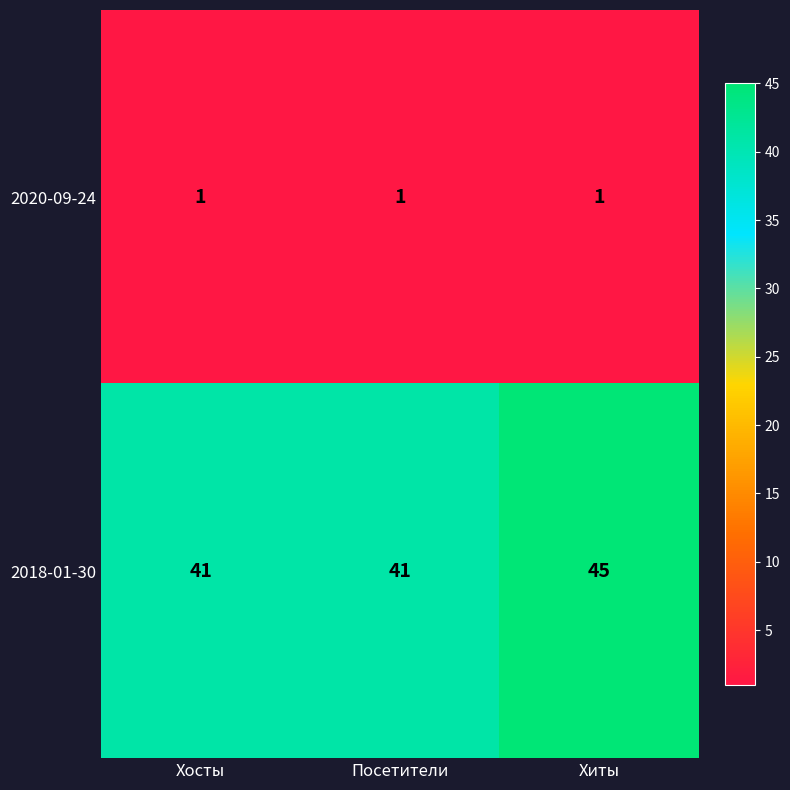

At Посетители, list the series in order from smallest to largest.

2020-09-24, 2018-01-30